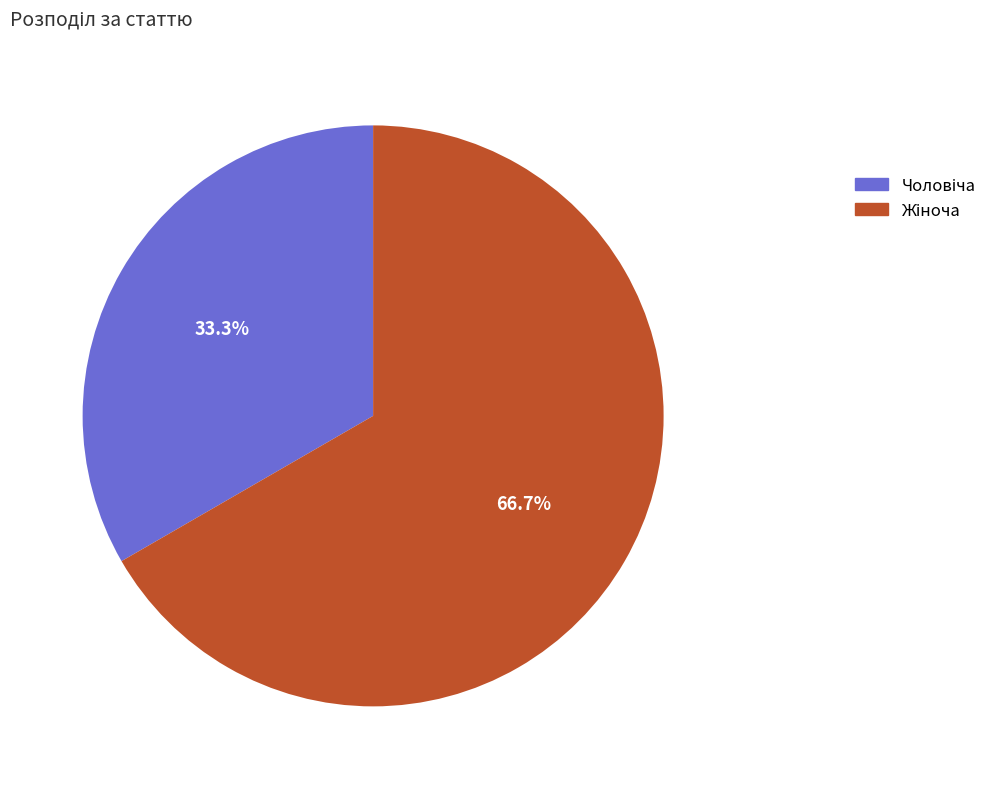

Does any single category account for the majority?

Yes